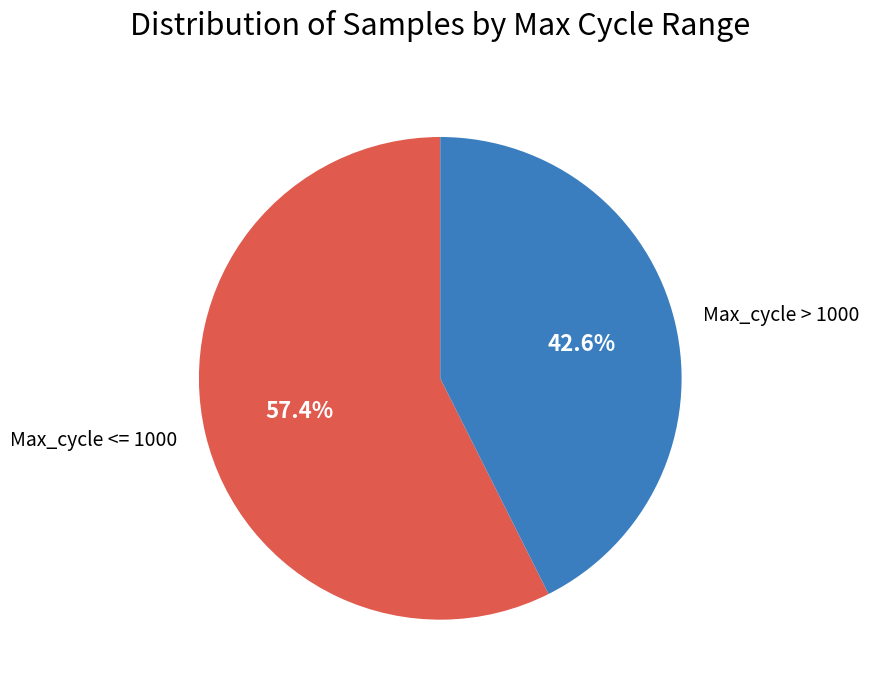

Does any single category account for the majority?

Yes